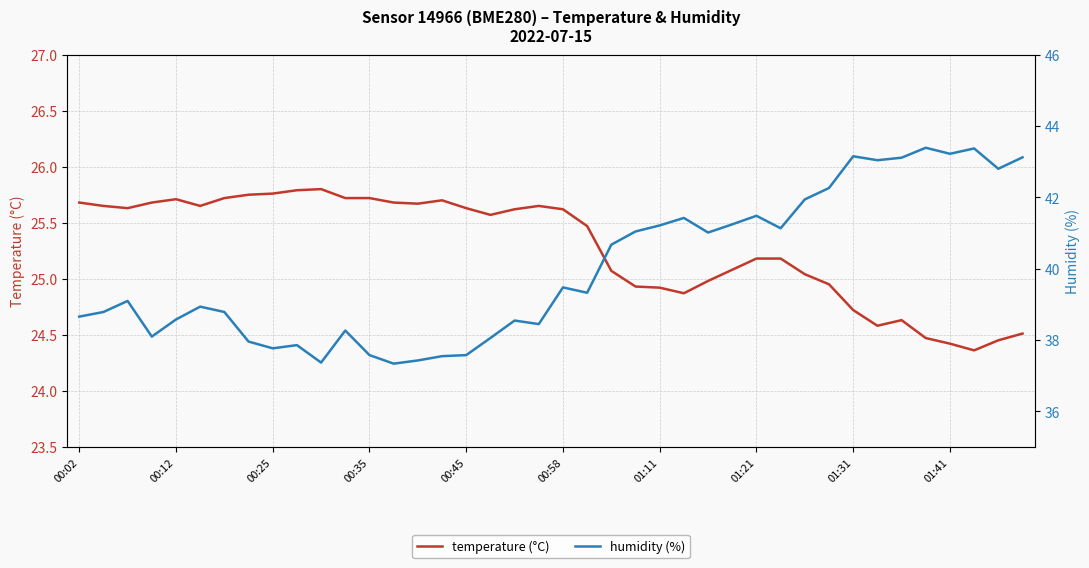

The temperature (°C) series shows 43.2 at 01:11. True or false?

False